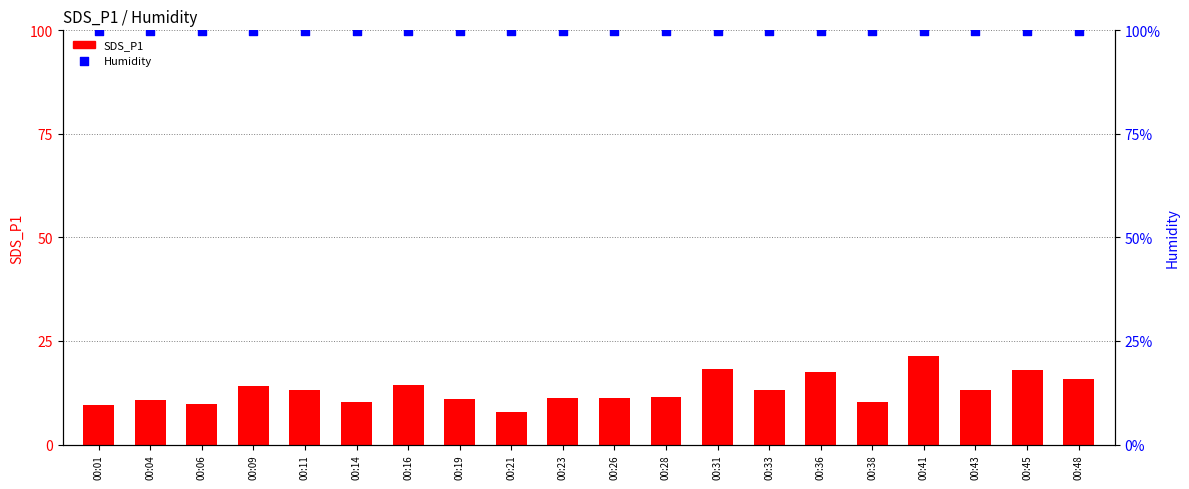

At how many categories does at least one series exceed 22?

20